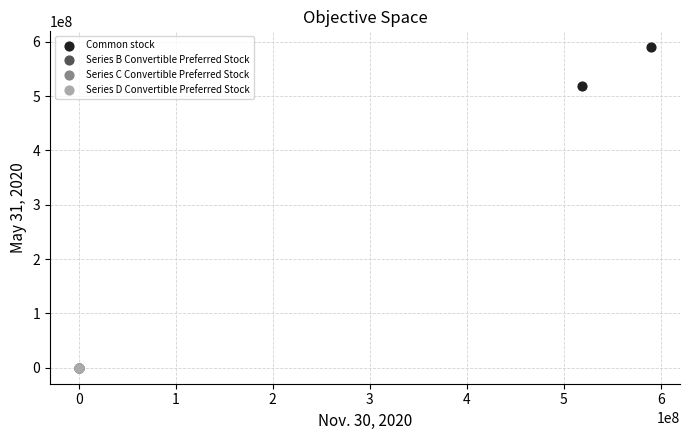

What are all the series names shown in the legend?

Common stock, Series B Convertible Preferred Stock, Series C Convertible Preferred Stock, Series D Convertible Preferred Stock